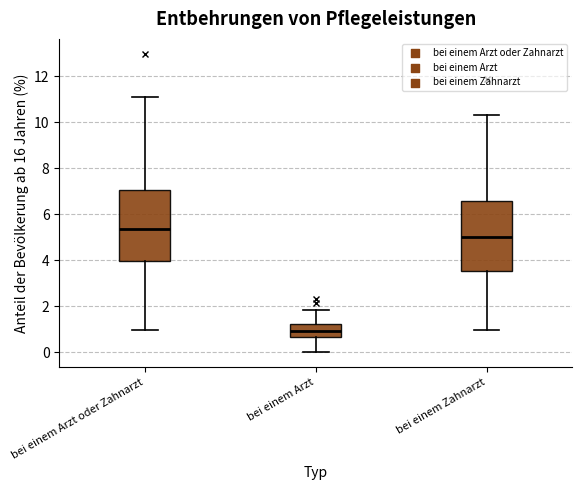

Where is the lower edge of the box for bei einem Arzt oder Zahnarzt on the y-axis? The values are not printed on the chart, so give them approximately, as read against the axis.

4.0